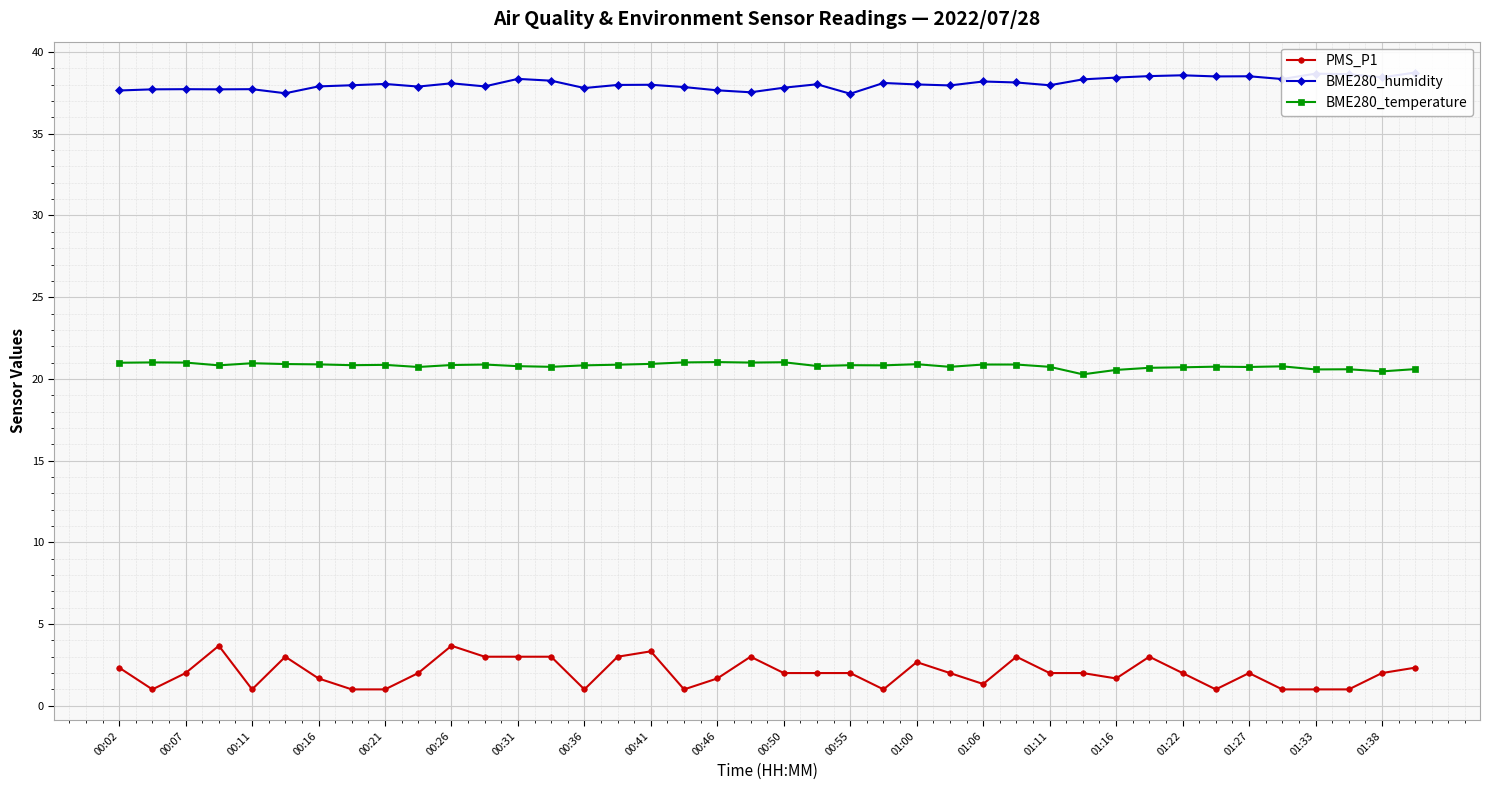

Read the BME280_temperature value at 01:38.

20.5